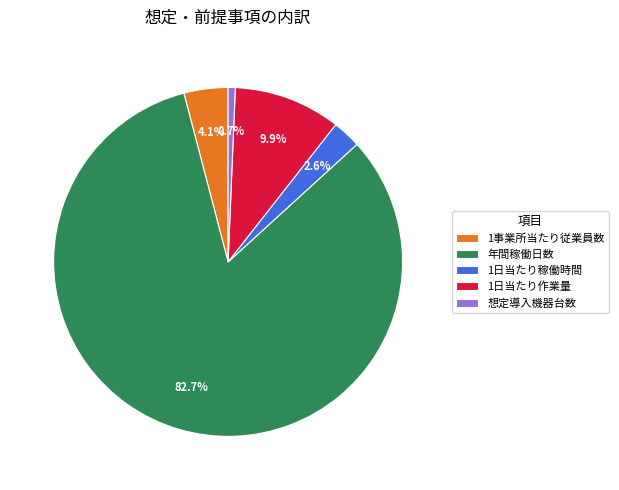

Which category has the biggest portion of the pie?

年間稼働日数